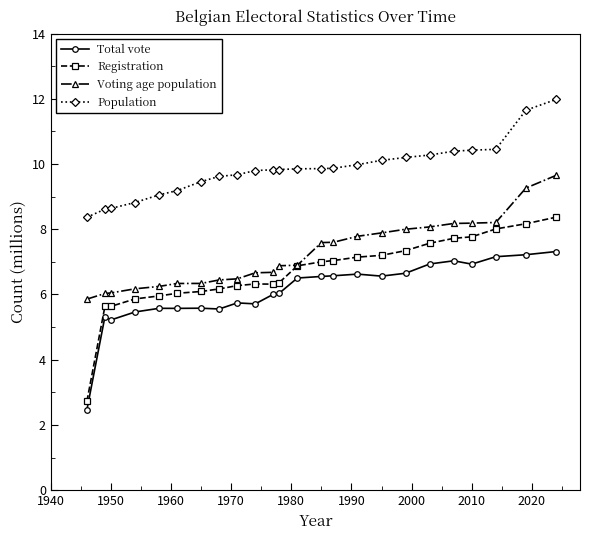

How many categories are shown in the chart?

24